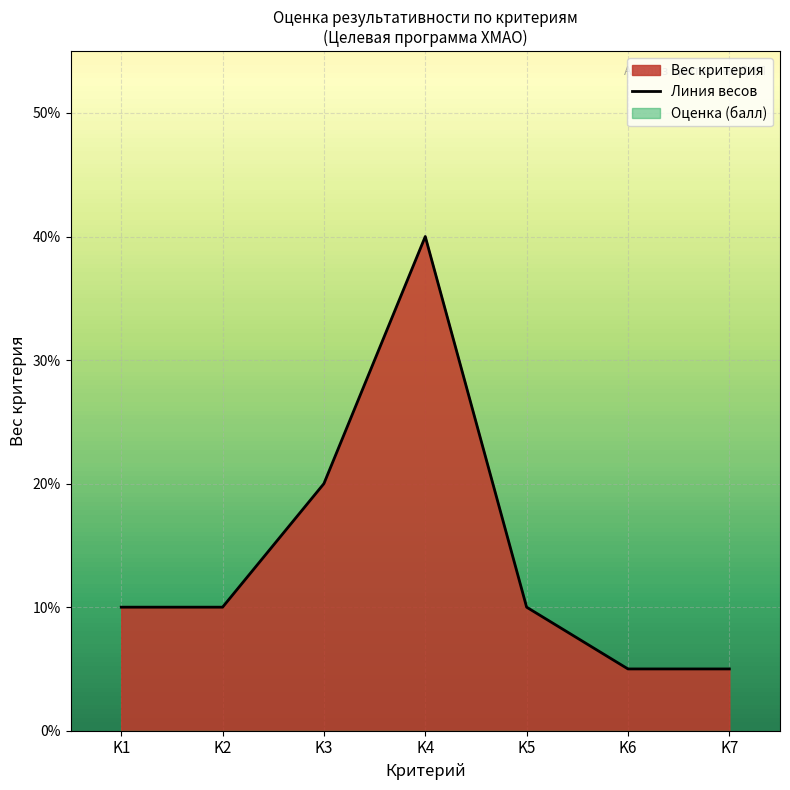

Where is the first local maximum?

K4